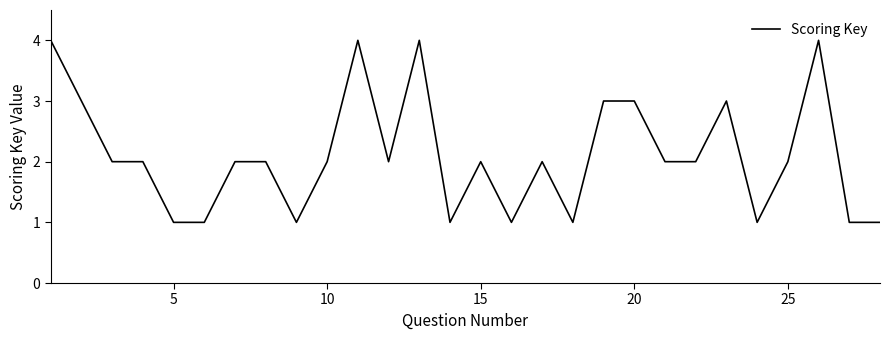

What is the difference between the maximum and minimum values?

3